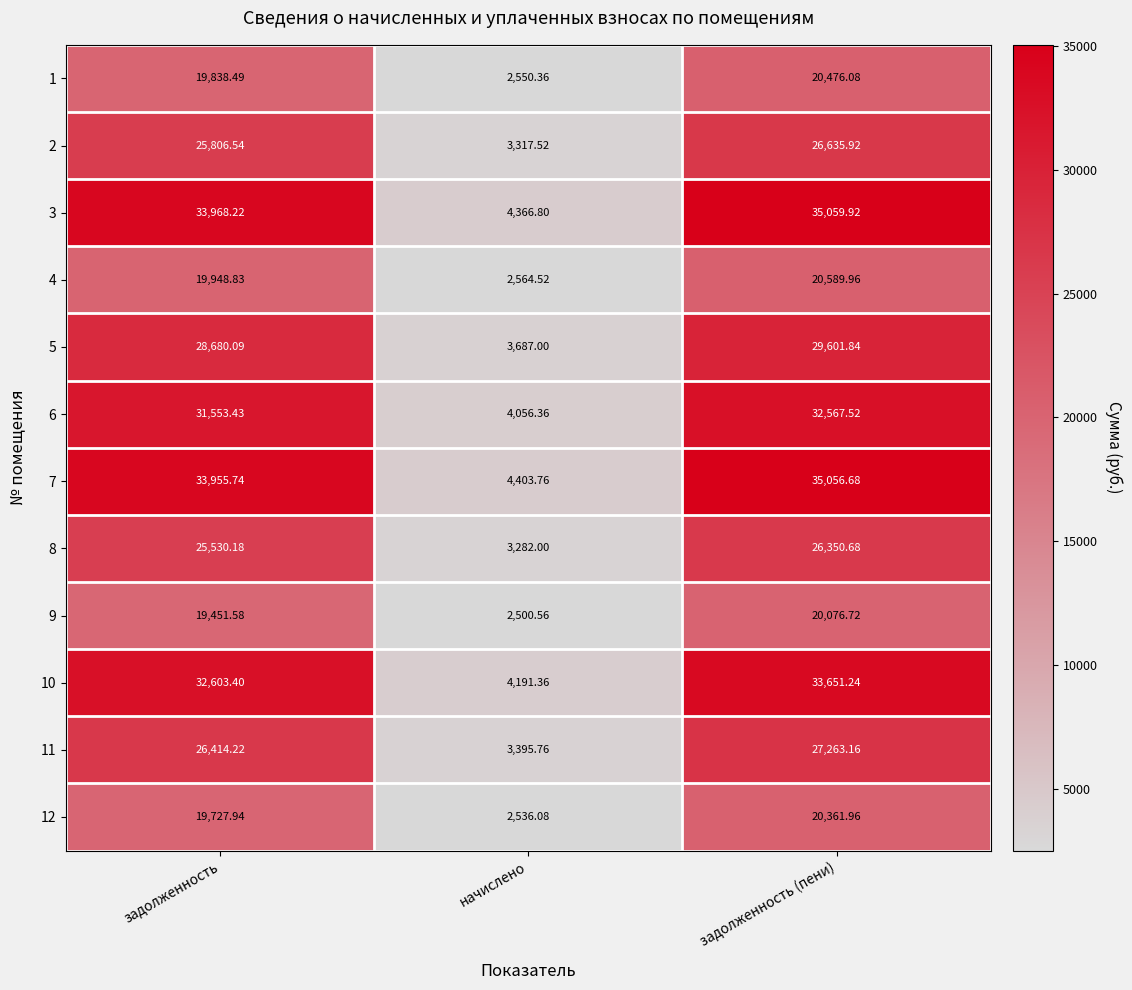

Where does the 2 series first go above 25806?

задолженность